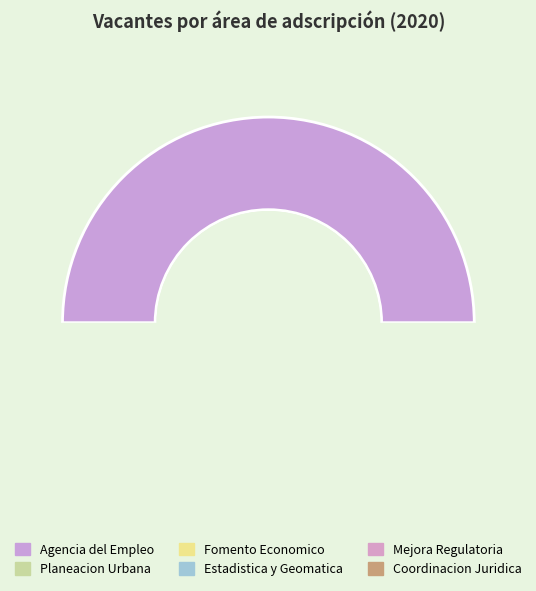

What is the change in value from Direccion de la Agencia del Empleo to Direccion de estadistica y geomatica municipal?

-13